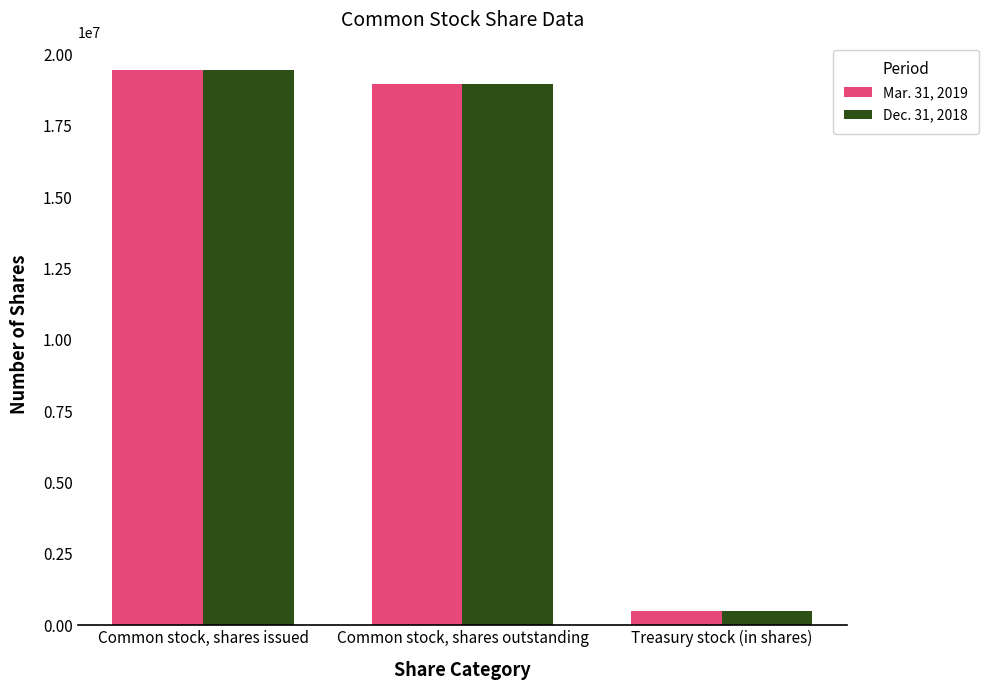

True or false: Dec. 31, 2018 has a value of 33553729 at Common stock, shares issued.

False